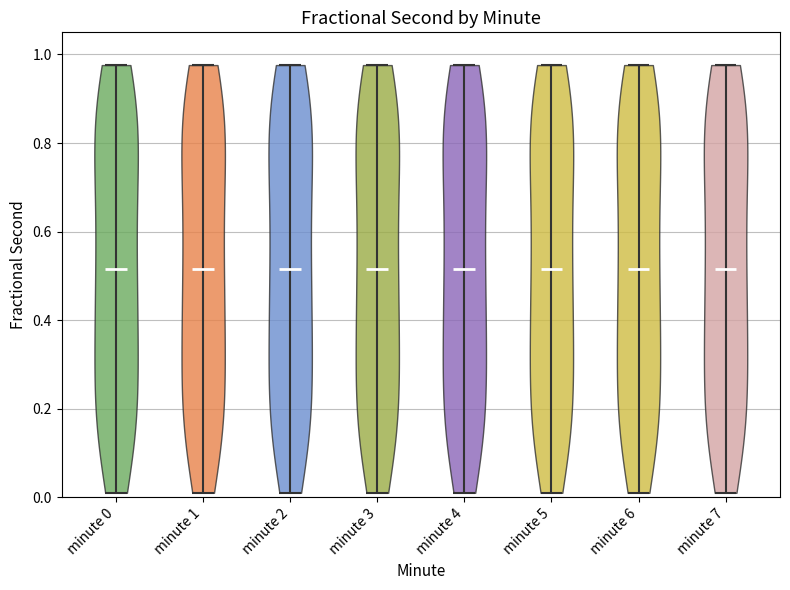

Reading left to right, read every violin against the y-axis: where its median line is, and the lowest and highest points it reaches. The values are not printed on the chart, so give them approximately, as read against the axis.

minute 0: median line 0.52, lowest point 0.02, highest point 0.98
minute 1: median line 0.52, lowest point 0.02, highest point 0.98
minute 2: median line 0.52, lowest point 0.02, highest point 0.98
minute 3: median line 0.52, lowest point 0.02, highest point 0.98
minute 4: median line 0.52, lowest point 0.02, highest point 0.98
minute 5: median line 0.52, lowest point 0.02, highest point 0.98
minute 6: median line 0.52, lowest point 0.02, highest point 0.98
minute 7: median line 0.52, lowest point 0.02, highest point 0.98